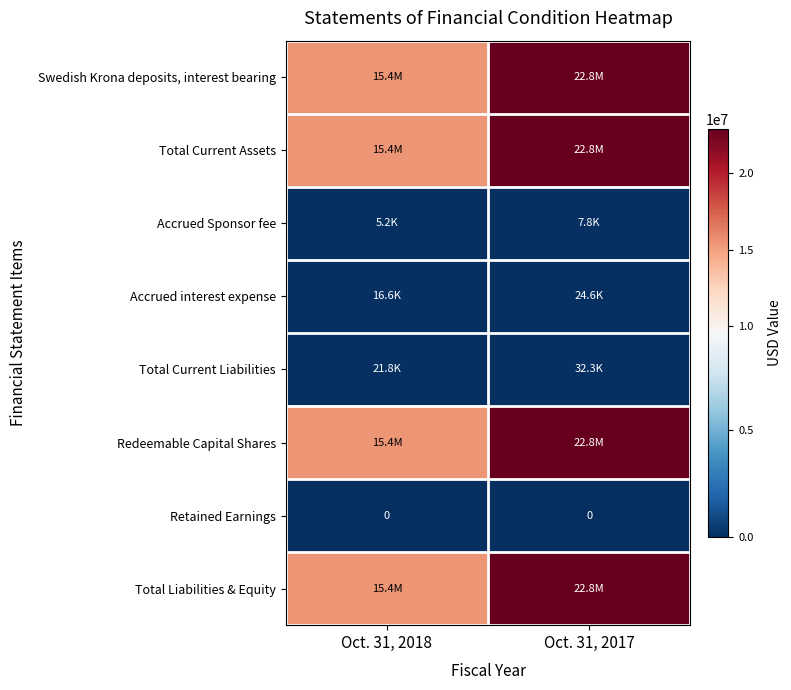

What is the total value across all series at Oct. 31, 2018?

61743581